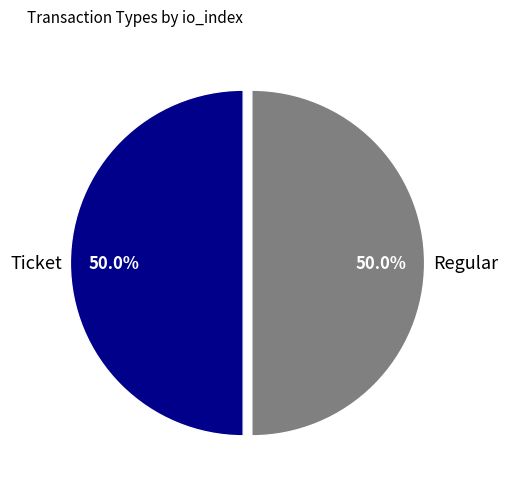

What percentage is NOT represented by Ticket?

50.0%